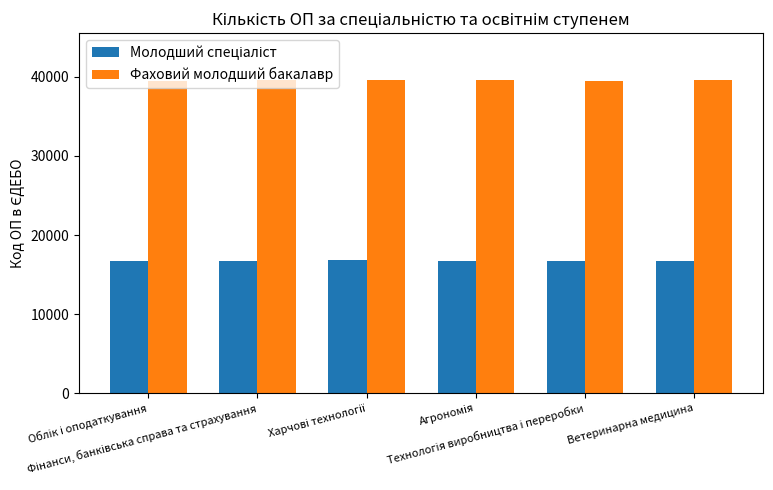

What is the lowest value of the Фаховий молодший бакалавр series?

39432